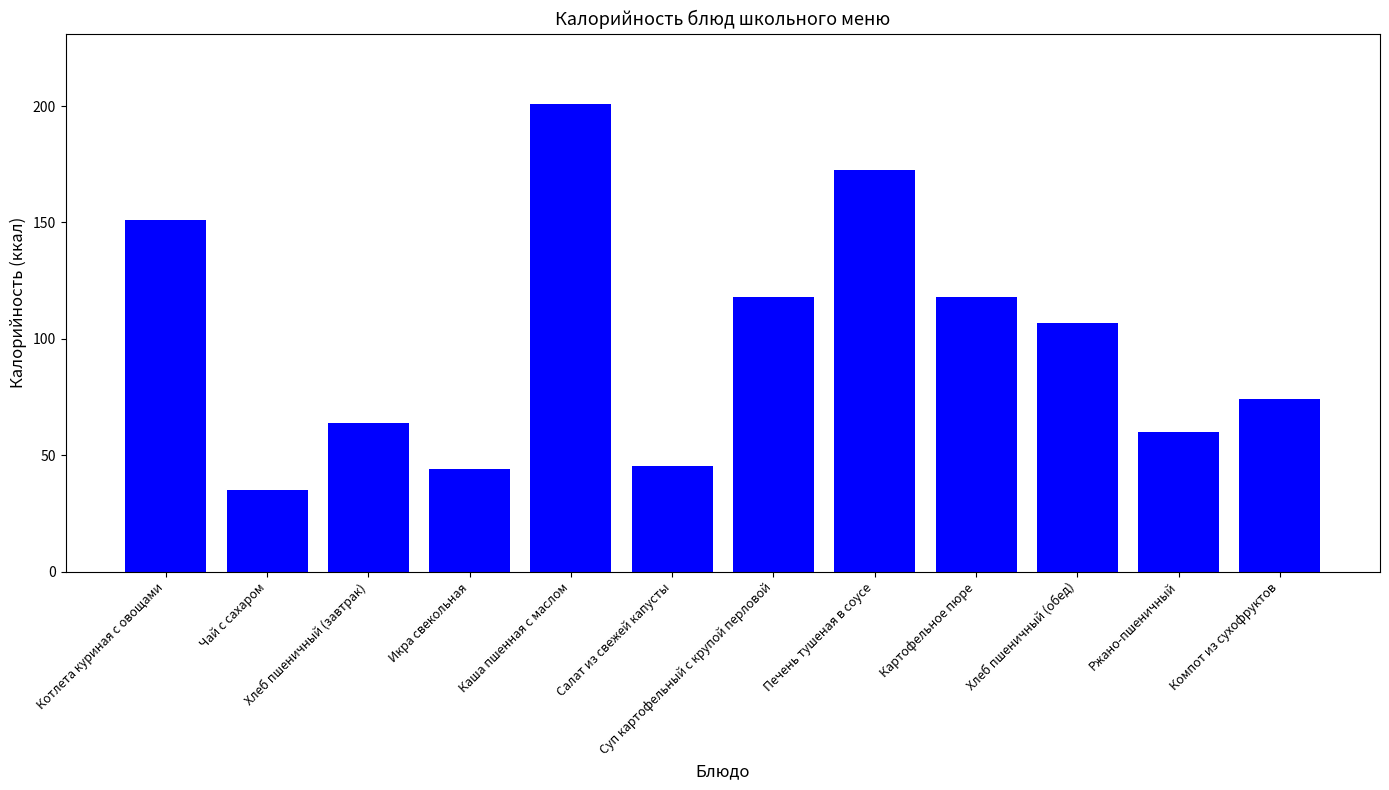

Approximately how many times larger is the value at Икра свекольная compared to Суп картофельный с крупой перловой?

0.4